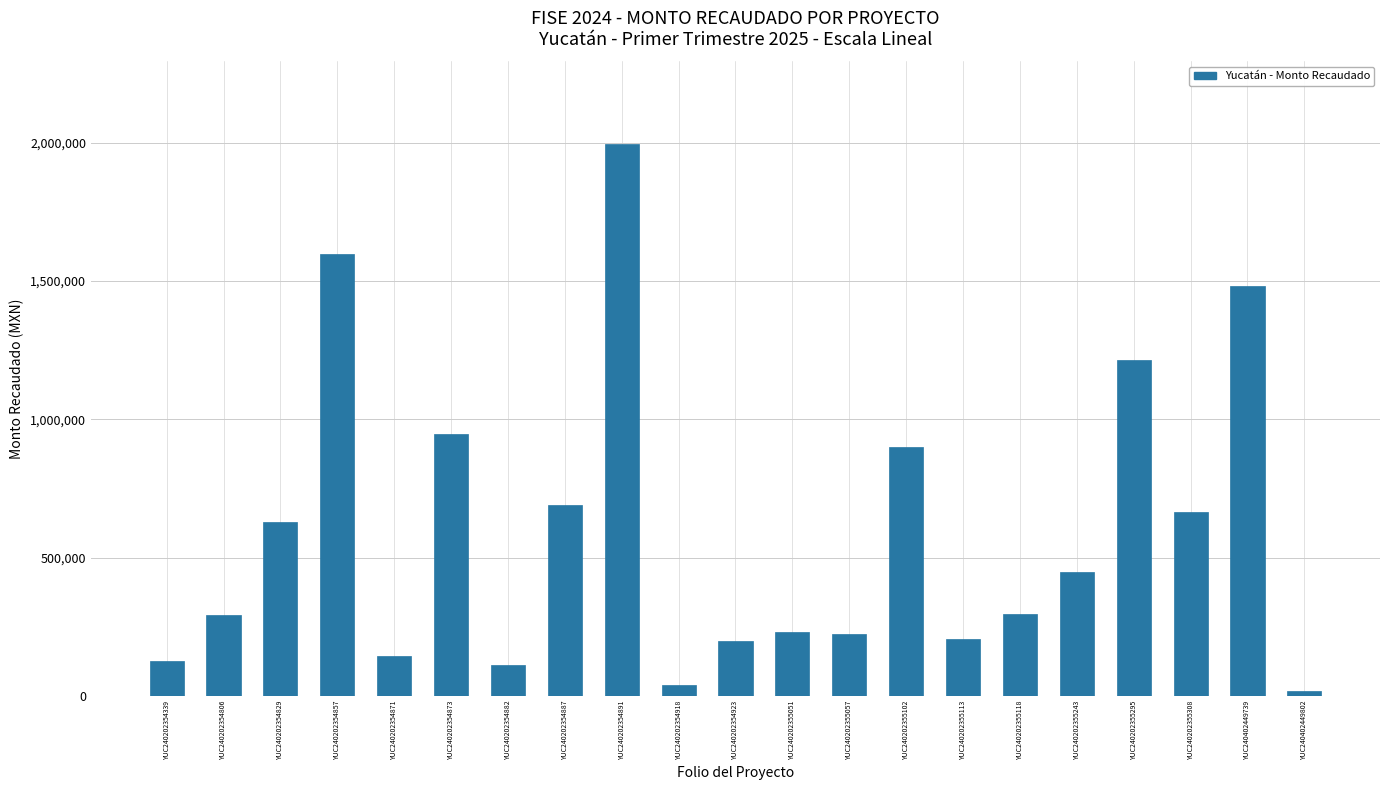

What is the greatest value displayed?

1994185.9